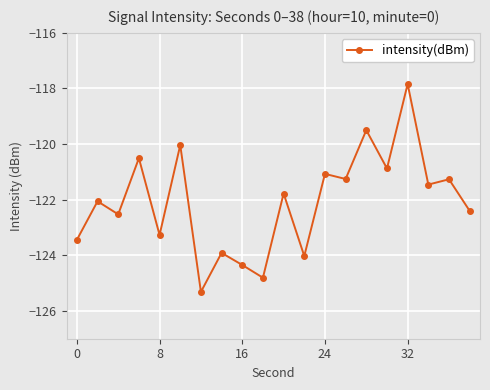

What is the smallest value displayed?

-125.3